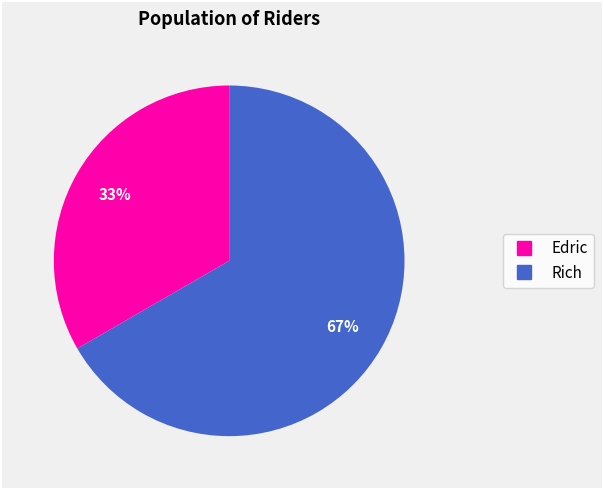

Is the sum of Edric and Rich greater than half?

Yes